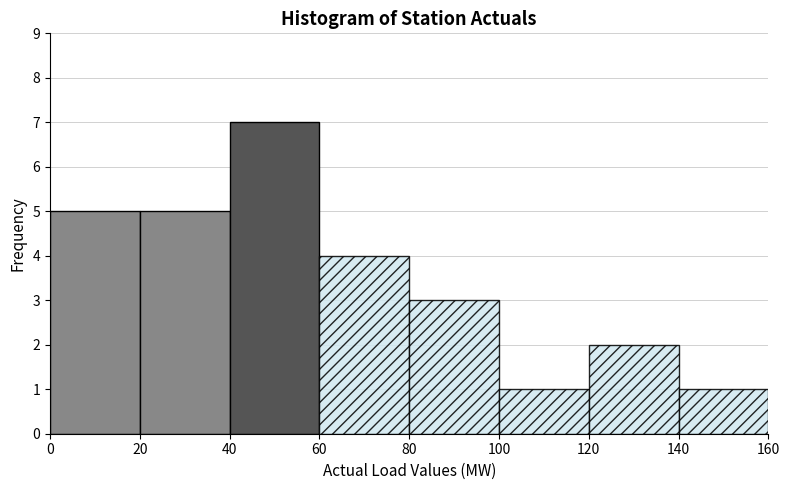

Reading left to right, transcribe this chart: for each bar, give the range it covers on the x-axis and its height. The values are not printed on the chart, so give them approximately, as read against the axis.

0 to 20: 5
20 to 40: 5
40 to 60: 7
60 to 80: 4
80 to 100: 3
100 to 120: 1
120 to 140: 2
140 to 160: 1